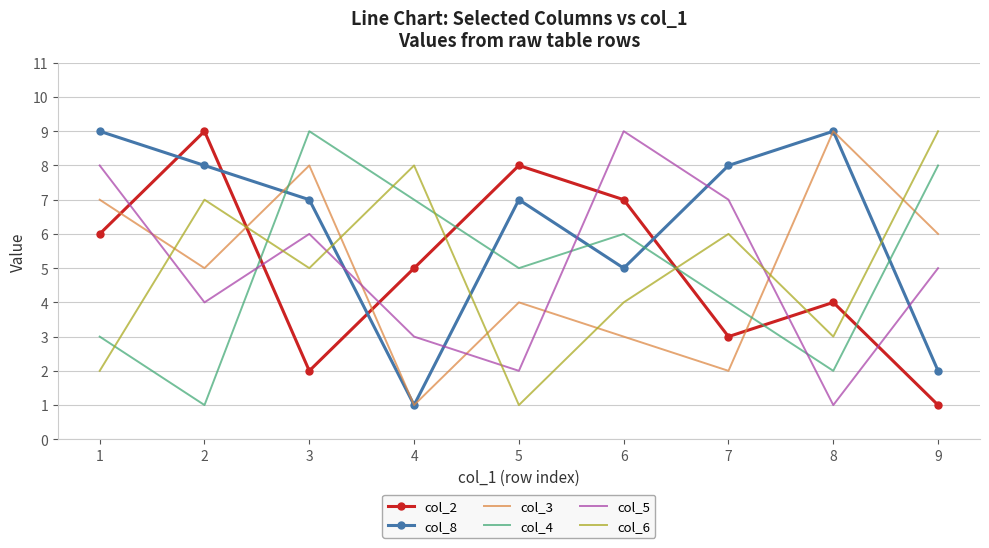

The value of col_6 at 8 is 3. True or false?

True